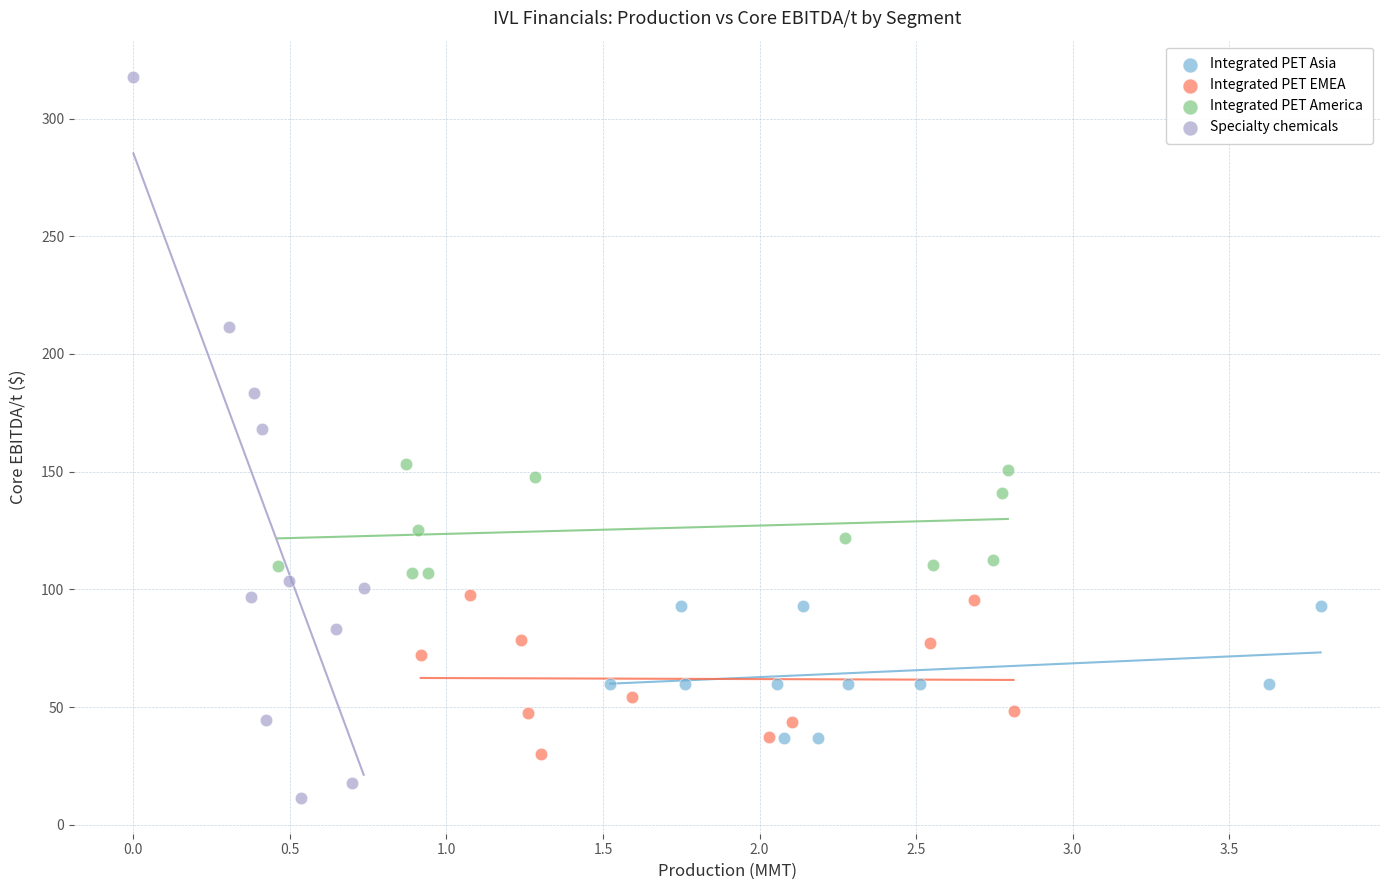

Which series has the largest Y range (max minus min)?

Specialty chemicals